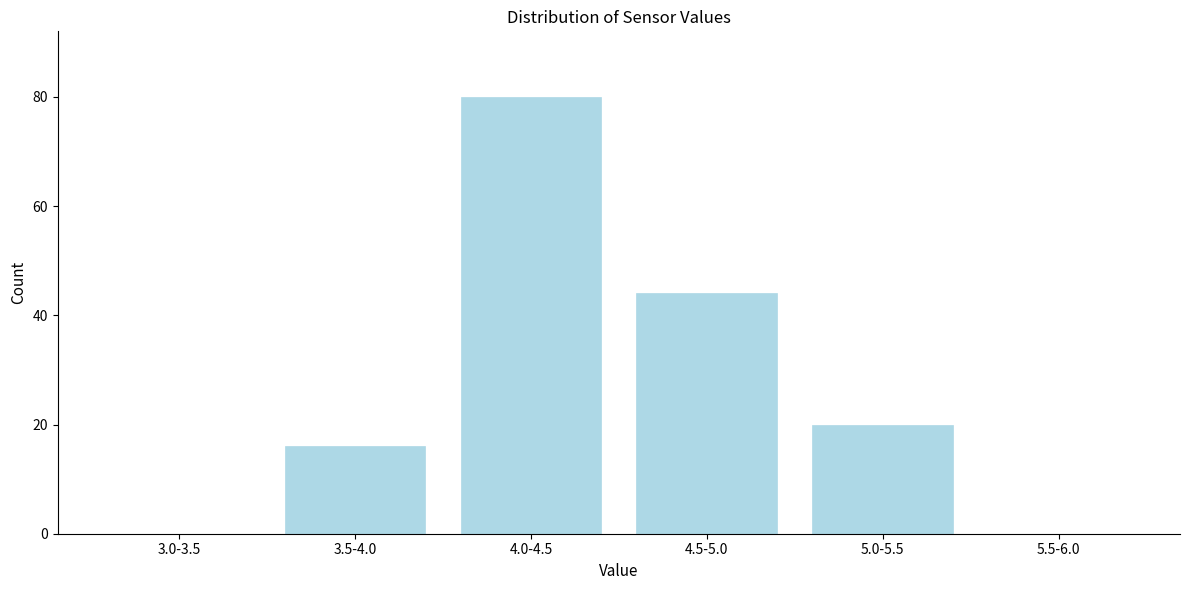

Reading left to right, list all the values displayed in this chart.

3.0-3.5=0	3.5-4.0=16	4.0-4.5=80	4.5-5.0=44	5.0-5.5=20	5.5-6.0=0